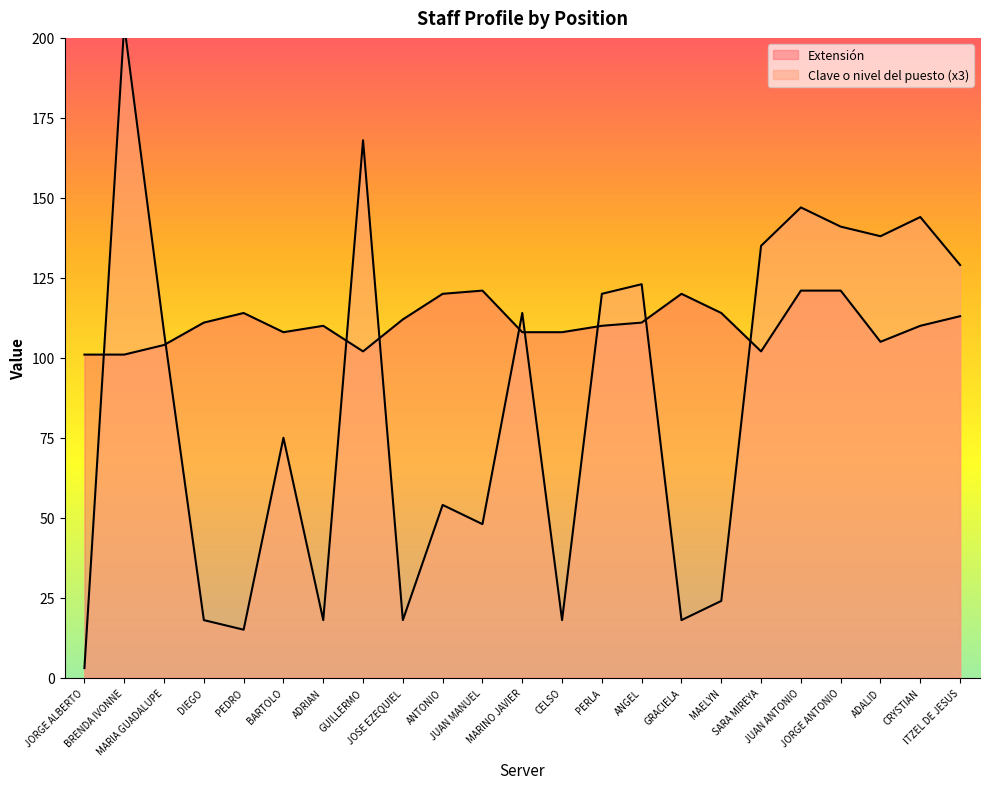

After their last crossing, which series has the higher values: Extensión or Clave o nivel del puesto?

Clave o nivel del puesto